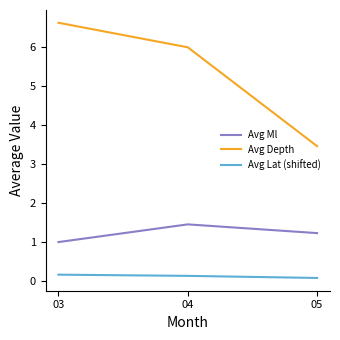

Is it true that Avg Lat (shifted) equals 0.1 at 04?

True